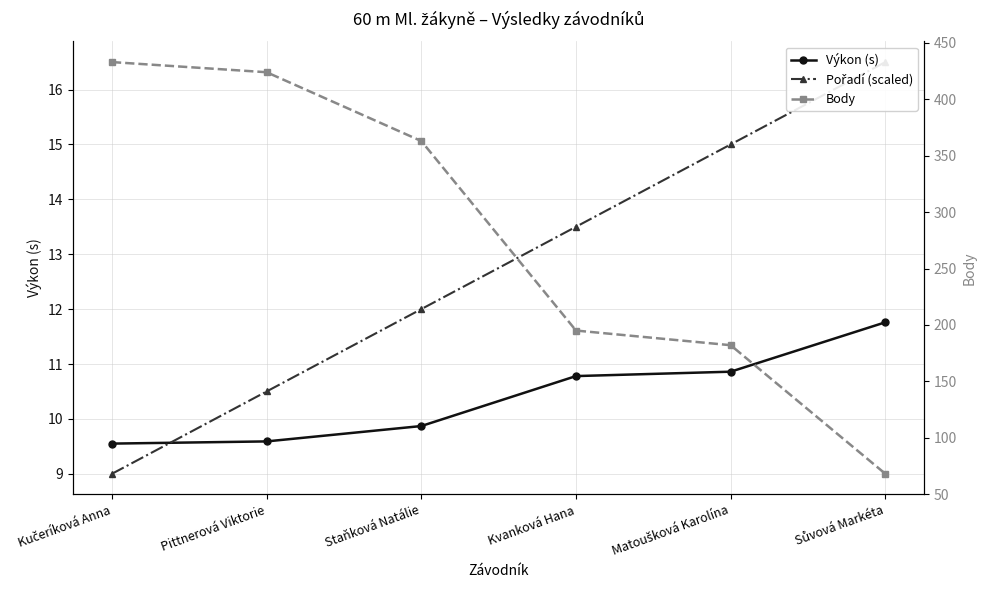

After their last crossing, which series has the higher values: Pořadí (scaled) or Výkon (s)?

Pořadí (scaled)